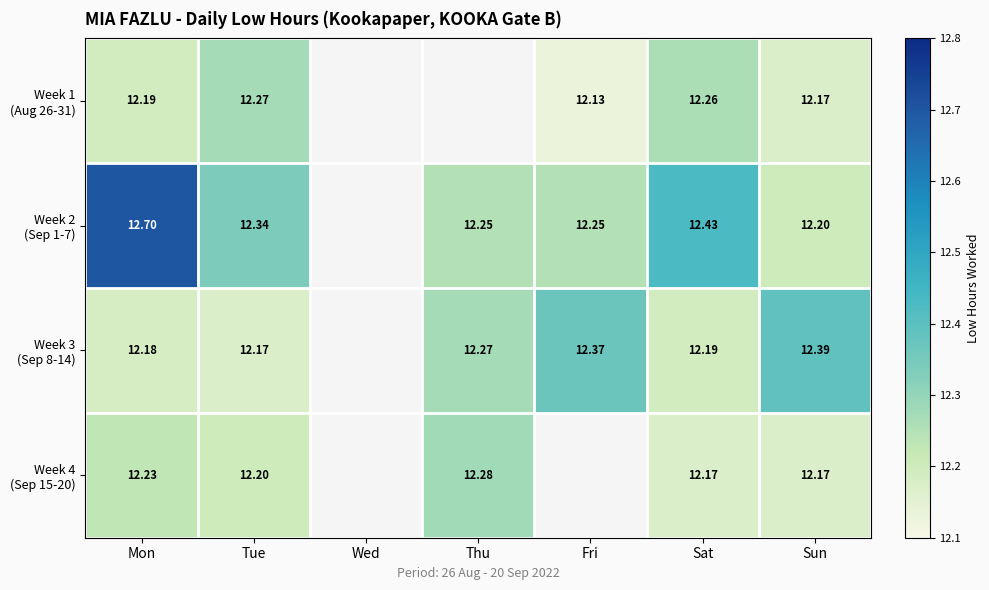

At Tue, list the series in order from smallest to largest.

Week 3 (Sep 8-14), Week 4 (Sep 15-20), Week 1 (Aug 26-31), Week 2 (Sep 1-7)